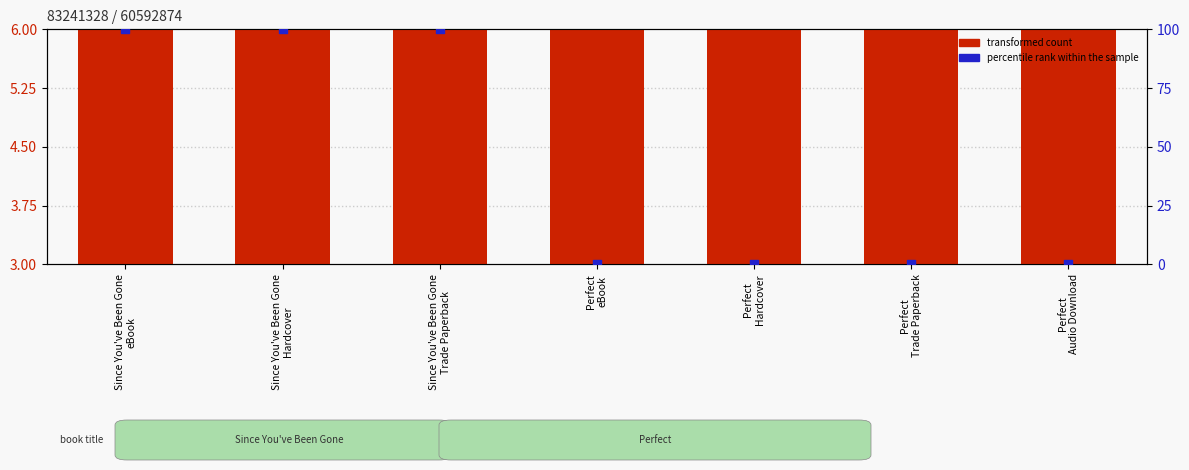

Which series has the largest total across all categories?

percentile rank within the sample